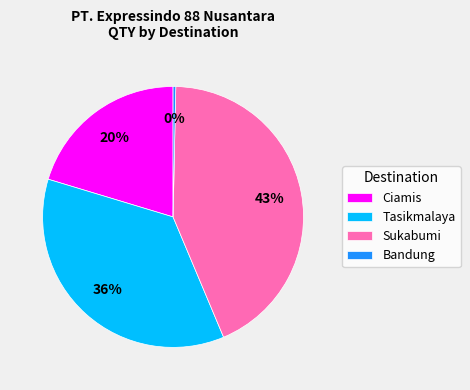

Is it true that Sukabumi is 43% of the pie?

True